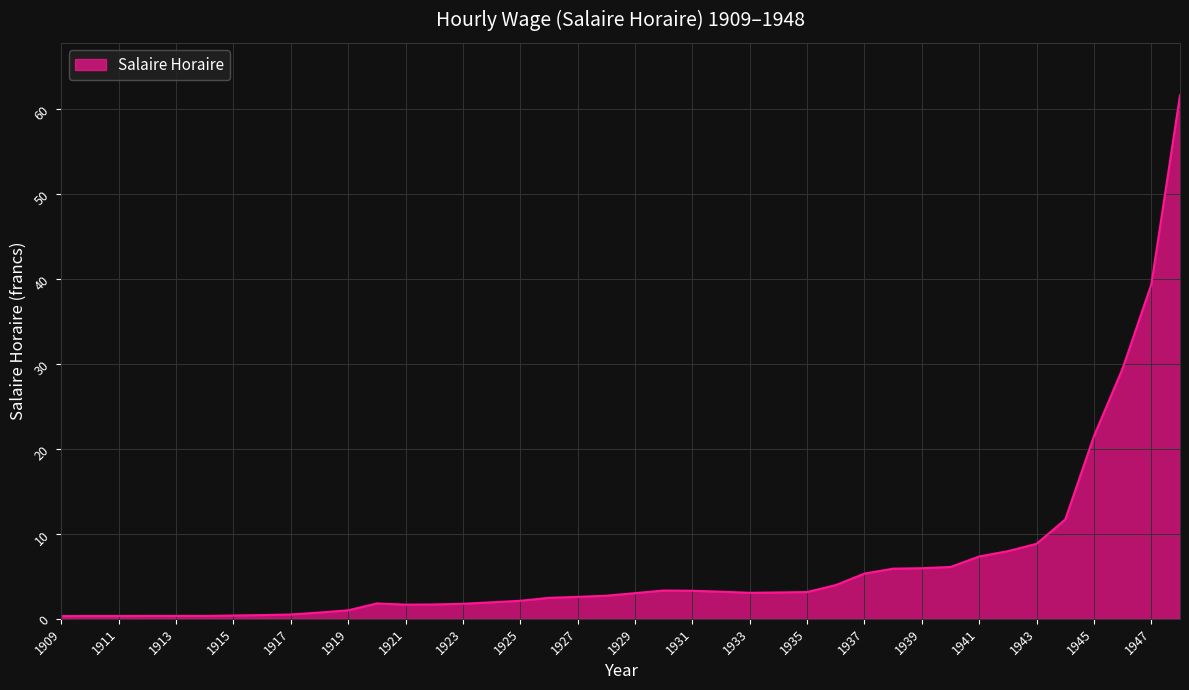

What is the difference between the maximum and minimum values?

61.3